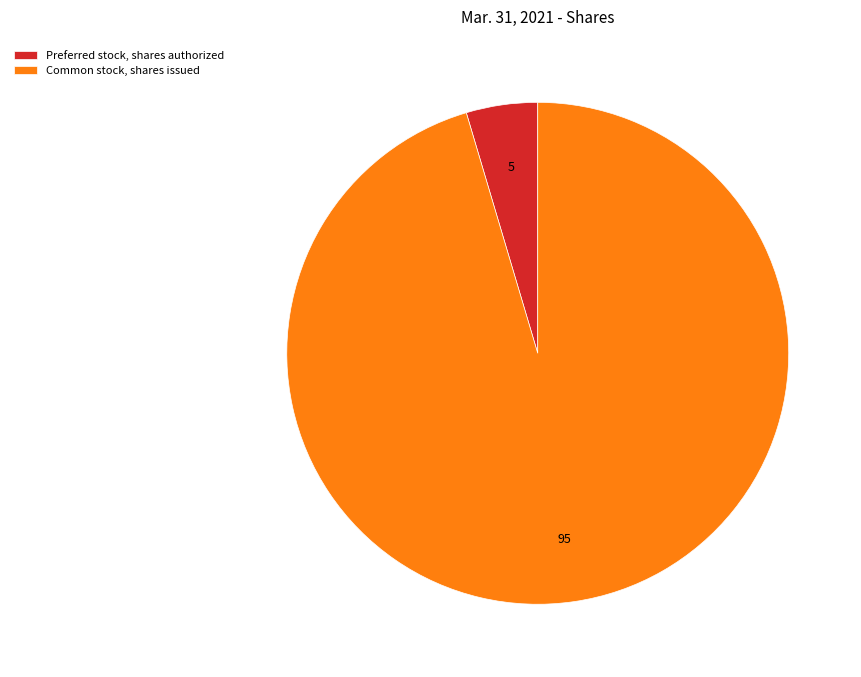

Is the sum of Preferred stock, shares authorized and Common stock, shares issued greater than half?

Yes